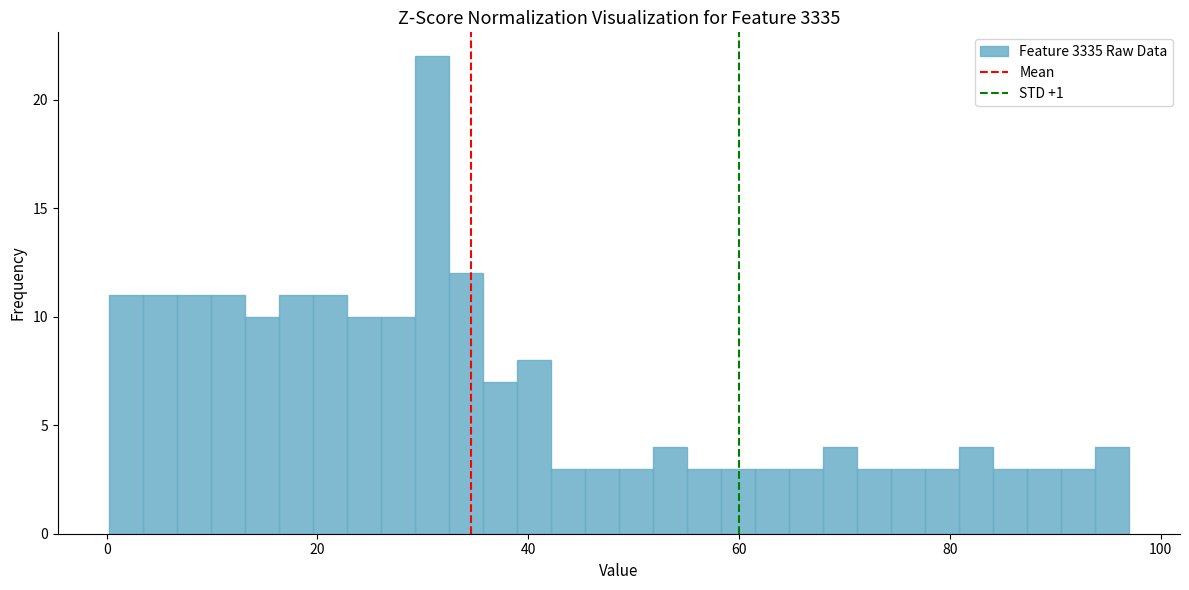

Around what value on the x-axis is the tallest bar? Give the approximate position of its centre, as read against the axis.

30